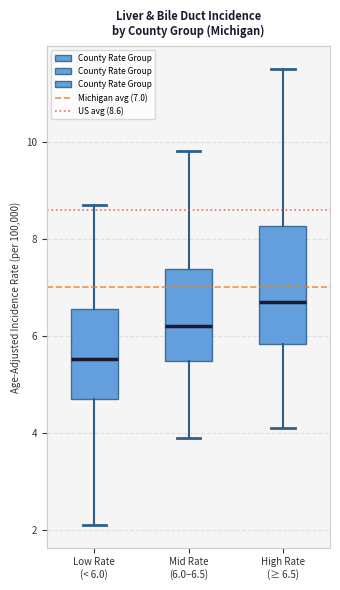

Which box has the lowest median line?

Low Rate (< 6.0)